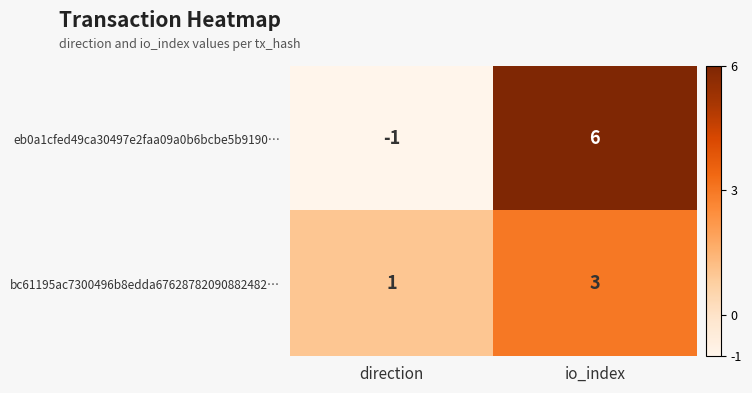

What is the spread (max minus min) of values at io_index?

3